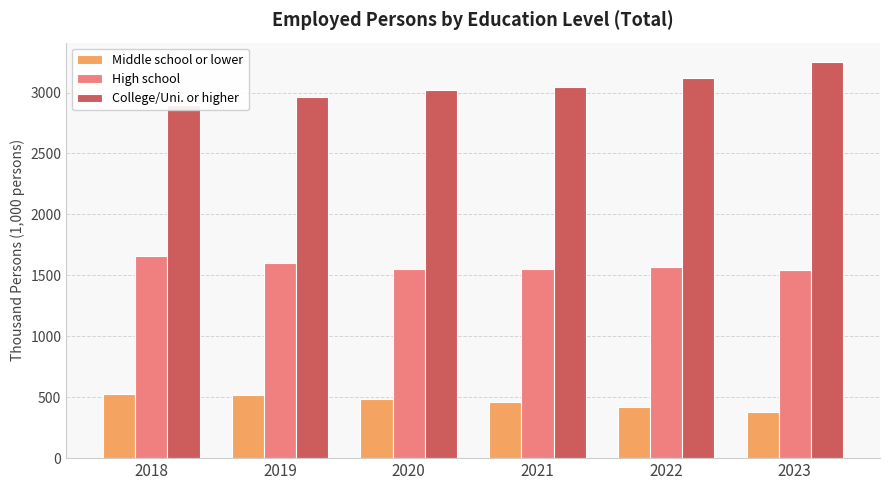

Between 2019 and 2020, which is larger?

2019